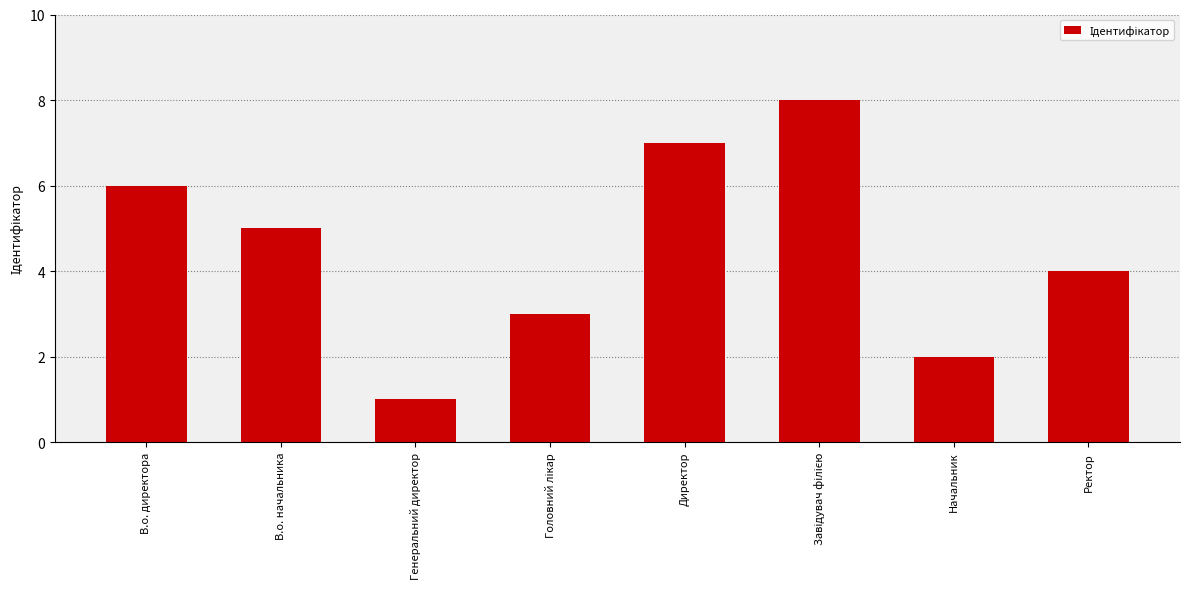

What is the label of the 1st bar from the left?

В.о. директора